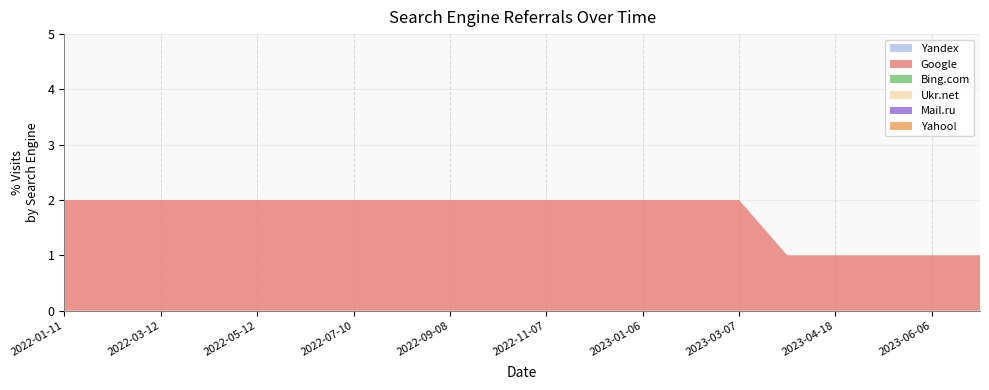

Reading left to right, what are all the values shown in this chart?

Yandex: 2022-01-11=0	2022-02-11=0	2022-03-12=0	2022-04-12=0	2022-05-12=0	2022-06-10=0	2022-07-10=0	2022-08-09=0	2022-09-08=0	2022-10-08=0	2022-11-07=0	2022-12-07=0	2023-01-06=0	2023-02-05=0	2023-03-07=0	2023-04-06=0	2023-04-18=0	2023-05-15=0	2023-06-06=0	2024-02-23=0
Google: 2022-01-11=2	2022-02-11=2	2022-03-12=2	2022-04-12=2	2022-05-12=2	2022-06-10=2	2022-07-10=2	2022-08-09=2	2022-09-08=2	2022-10-08=2	2022-11-07=2	2022-12-07=2	2023-01-06=2	2023-02-05=2	2023-03-07=2	2023-04-06=1	2023-04-18=1	2023-05-15=1	2023-06-06=1	2024-02-23=1
Bing.com: 2022-01-11=0	2022-02-11=0	2022-03-12=0	2022-04-12=0	2022-05-12=0	2022-06-10=0	2022-07-10=0	2022-08-09=0	2022-09-08=0	2022-10-08=0	2022-11-07=0	2022-12-07=0	2023-01-06=0	2023-02-05=0	2023-03-07=0	2023-04-06=0	2023-04-18=0	2023-05-15=0	2023-06-06=0	2024-02-23=0
Ukr.net: 2022-01-11=0	2022-02-11=0	2022-03-12=0	2022-04-12=0	2022-05-12=0	2022-06-10=0	2022-07-10=0	2022-08-09=0	2022-09-08=0	2022-10-08=0	2022-11-07=0	2022-12-07=0	2023-01-06=0	2023-02-05=0	2023-03-07=0	2023-04-06=0	2023-04-18=0	2023-05-15=0	2023-06-06=0	2024-02-23=0
Mail.ru: 2022-01-11=0	2022-02-11=0	2022-03-12=0	2022-04-12=0	2022-05-12=0	2022-06-10=0	2022-07-10=0	2022-08-09=0	2022-09-08=0	2022-10-08=0	2022-11-07=0	2022-12-07=0	2023-01-06=0	2023-02-05=0	2023-03-07=0	2023-04-06=0	2023-04-18=0	2023-05-15=0	2023-06-06=0	2024-02-23=0
Yahoo!: 2022-01-11=0	2022-02-11=0	2022-03-12=0	2022-04-12=0	2022-05-12=0	2022-06-10=0	2022-07-10=0	2022-08-09=0	2022-09-08=0	2022-10-08=0	2022-11-07=0	2022-12-07=0	2023-01-06=0	2023-02-05=0	2023-03-07=0	2023-04-06=0	2023-04-18=0	2023-05-15=0	2023-06-06=0	2024-02-23=0